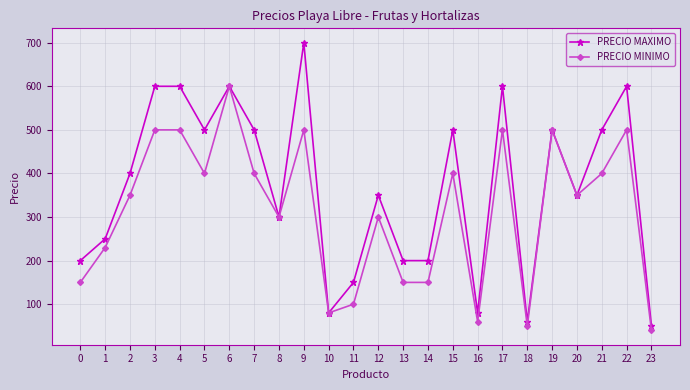

True or false: PRECIO MAXIMO has more than 2 points higher than both neighbors.

True